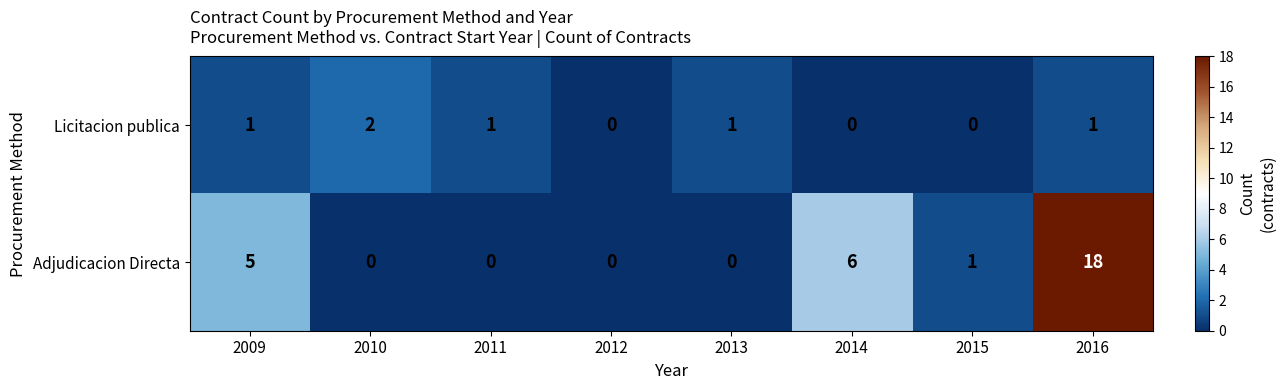

What is the maximum value for Adjudicacion Directa?

18